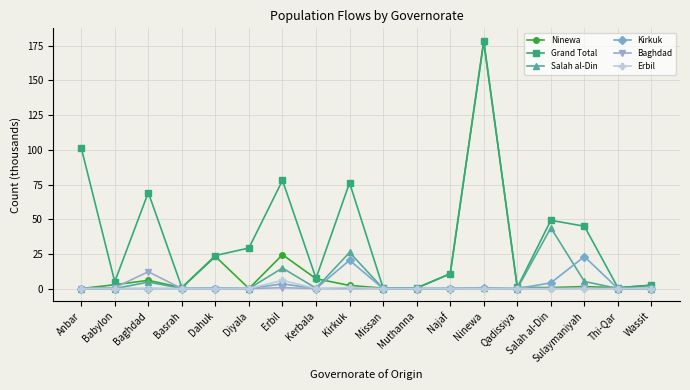

What is the average value of the Baghdad series?

0.8